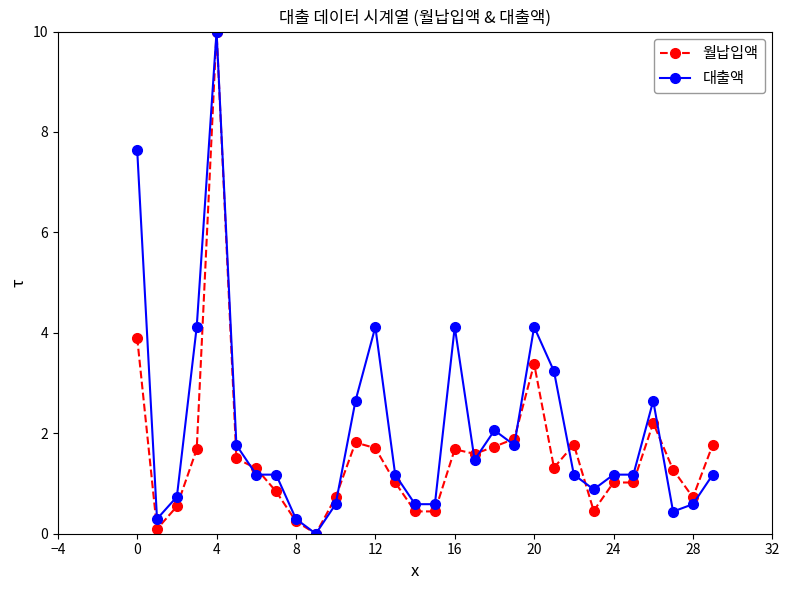

What is the maximum value shown in the chart?

10.0